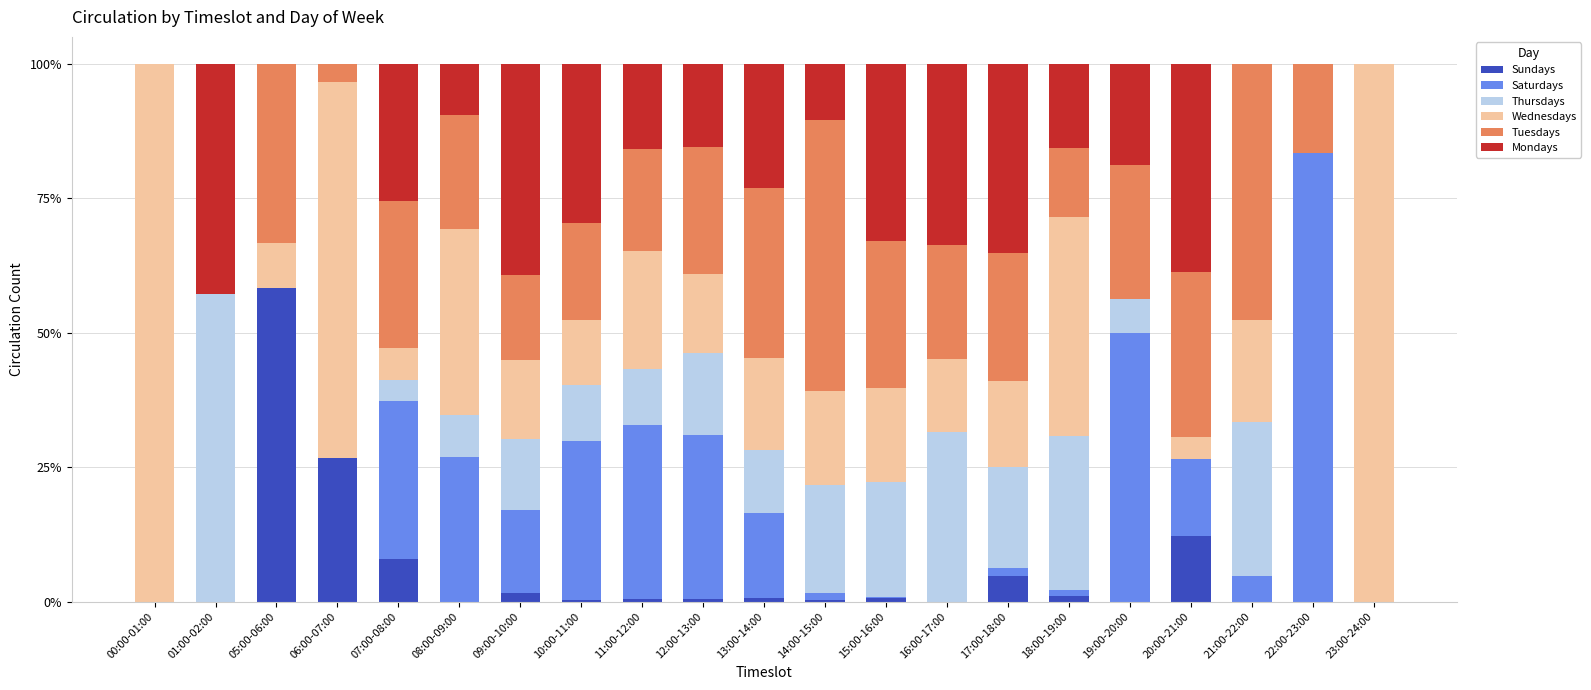

Is it true that Sundays equals 1.6 at 09:00-10:00?

True